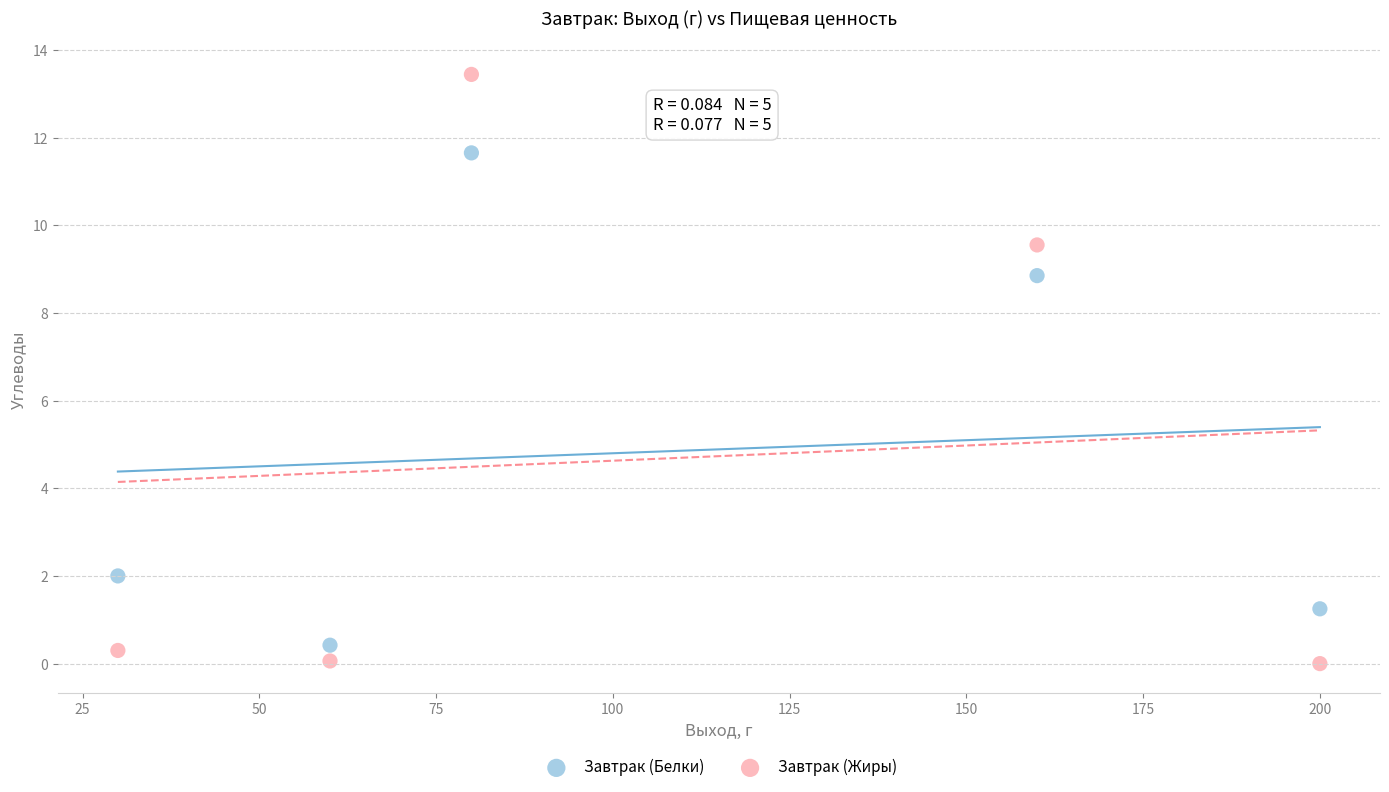

Across all data points, what is the range of Y values (max minus min)?

13.4